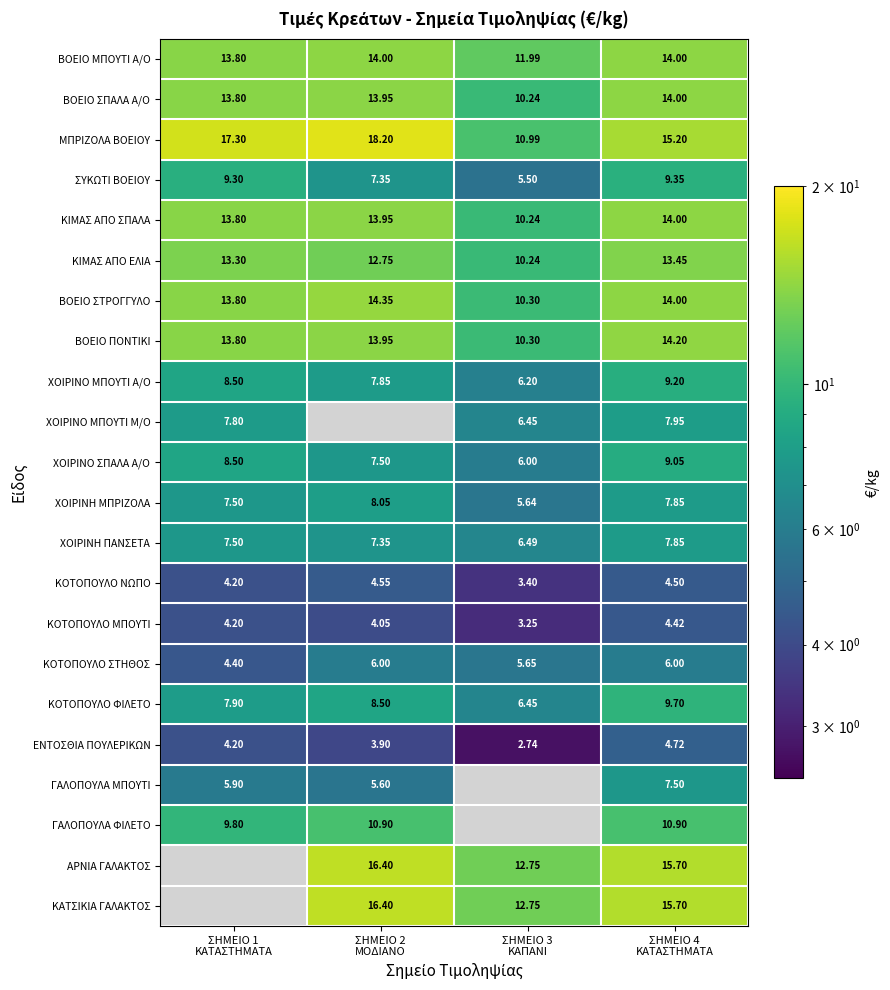

Which series has the largest total across all categories?

ΜΠΡΙΖΟΛΑ ΒΟΕΙΟΥ